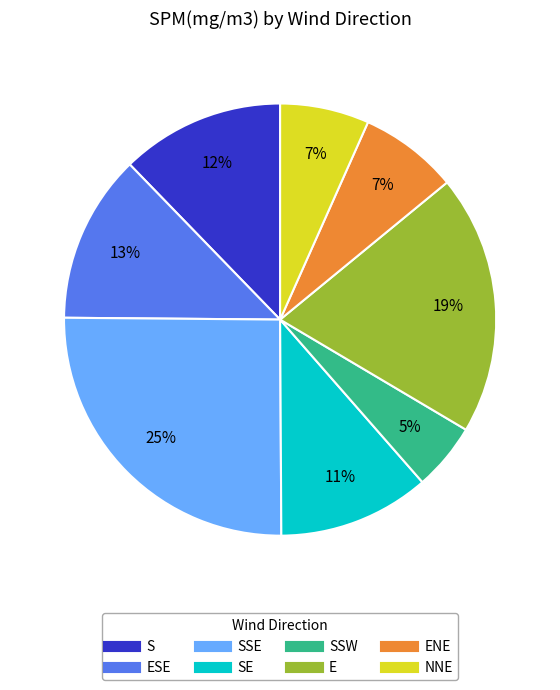

Count the number of slices in the pie.

8